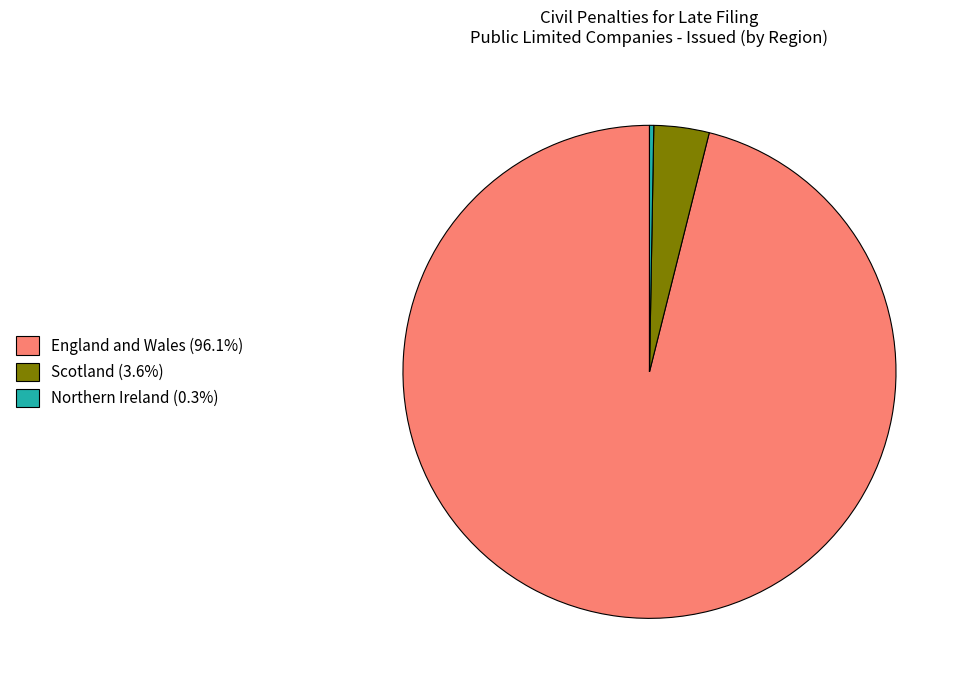

Is the sum of Northern Ireland (0.3%) and England and Wales (96.1%) greater than half?

Yes